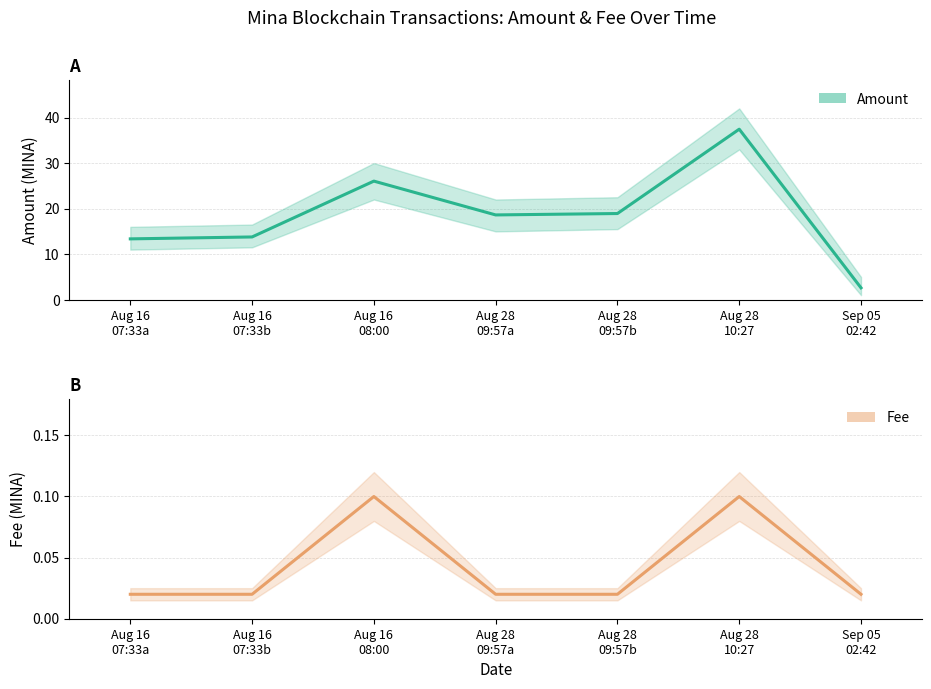

True or false: Fee has a value of 0.0 at Aug 28
09:57a.

False